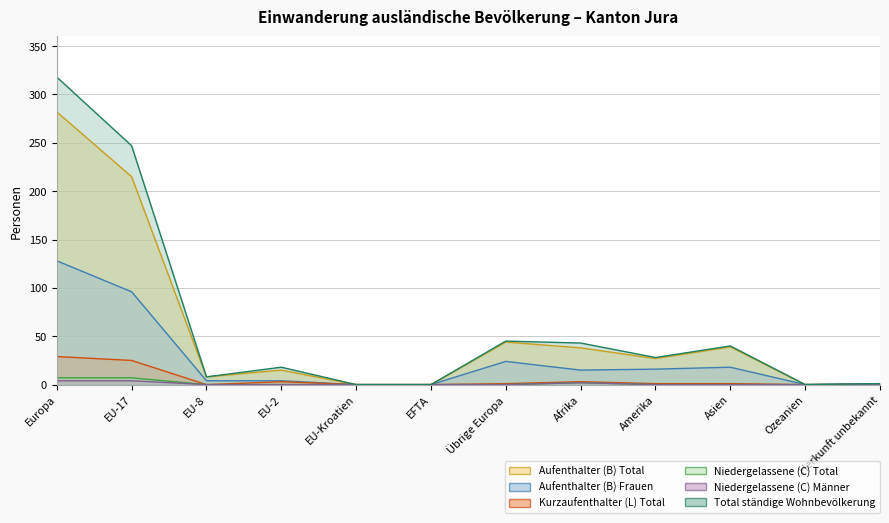

What is the average value of the Niedergelassene (C) Männer series?

1